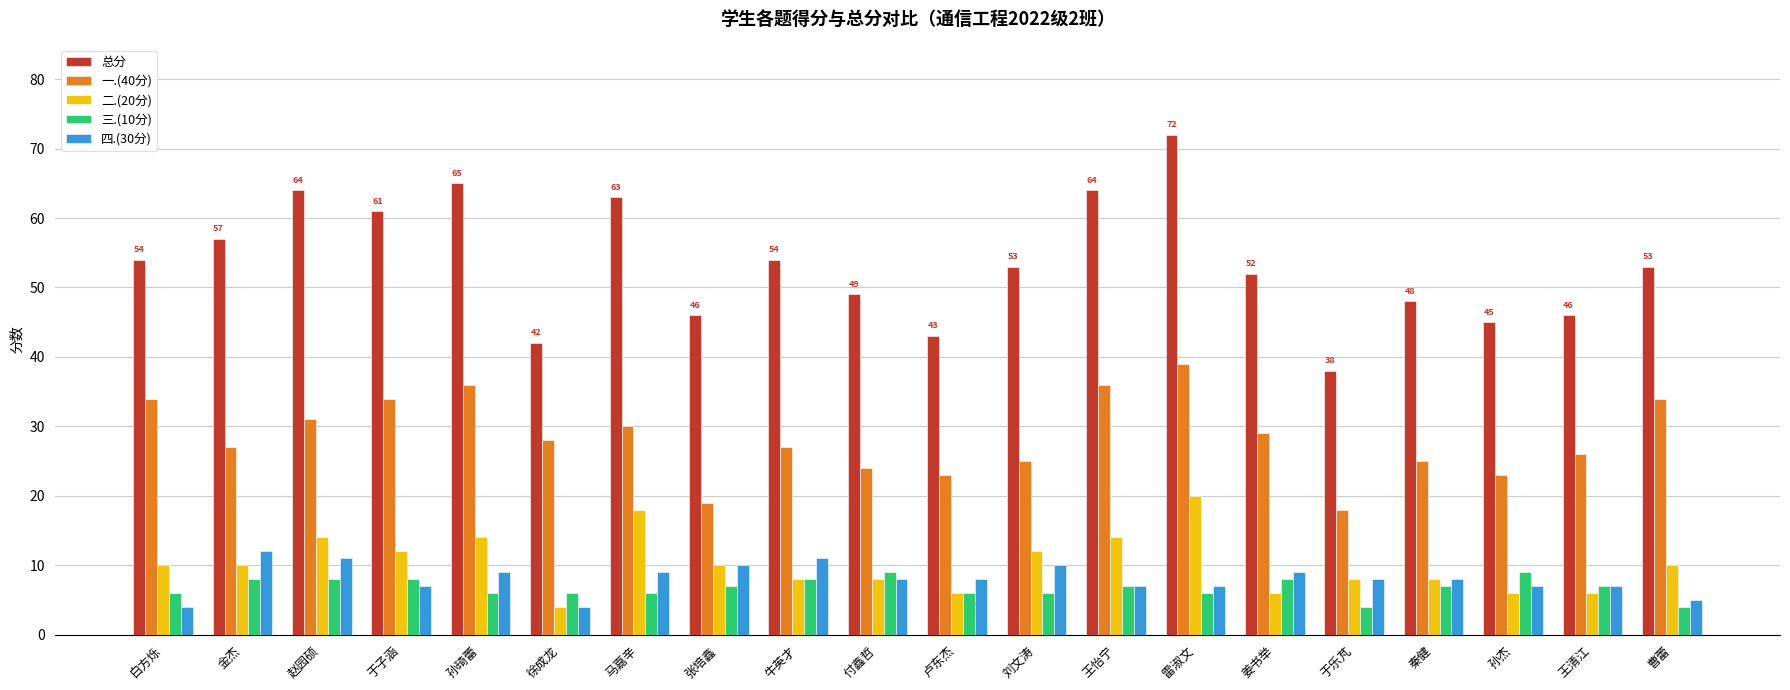

What is the smallest value displayed?

4